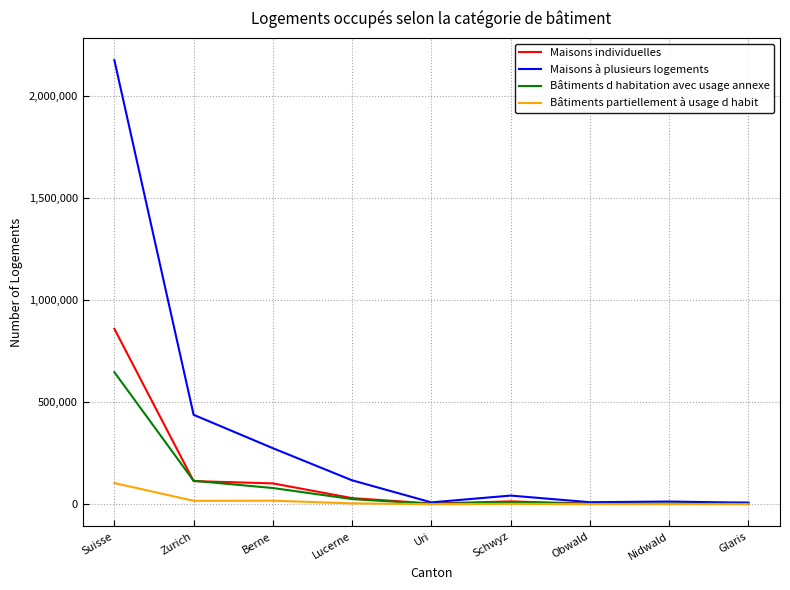

At which category is the sum across all series the highest?

Suisse